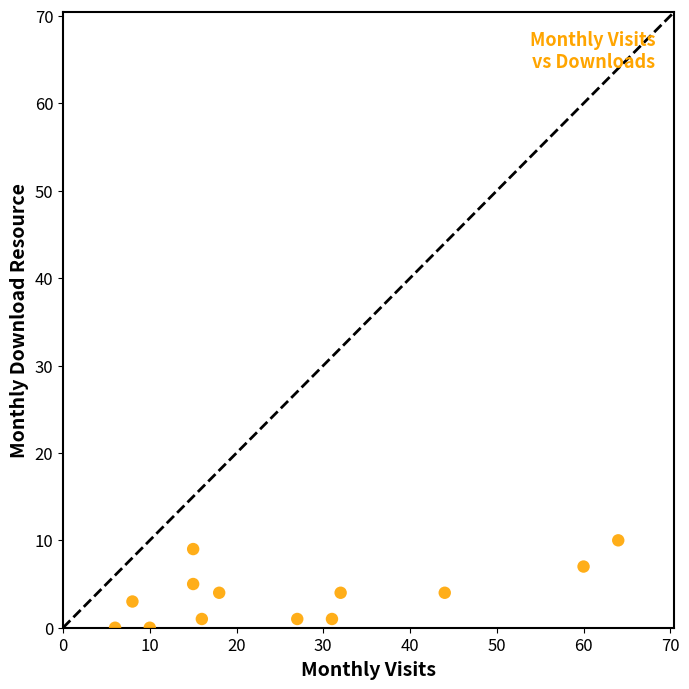

What is the range of Y values (max minus min)?

10